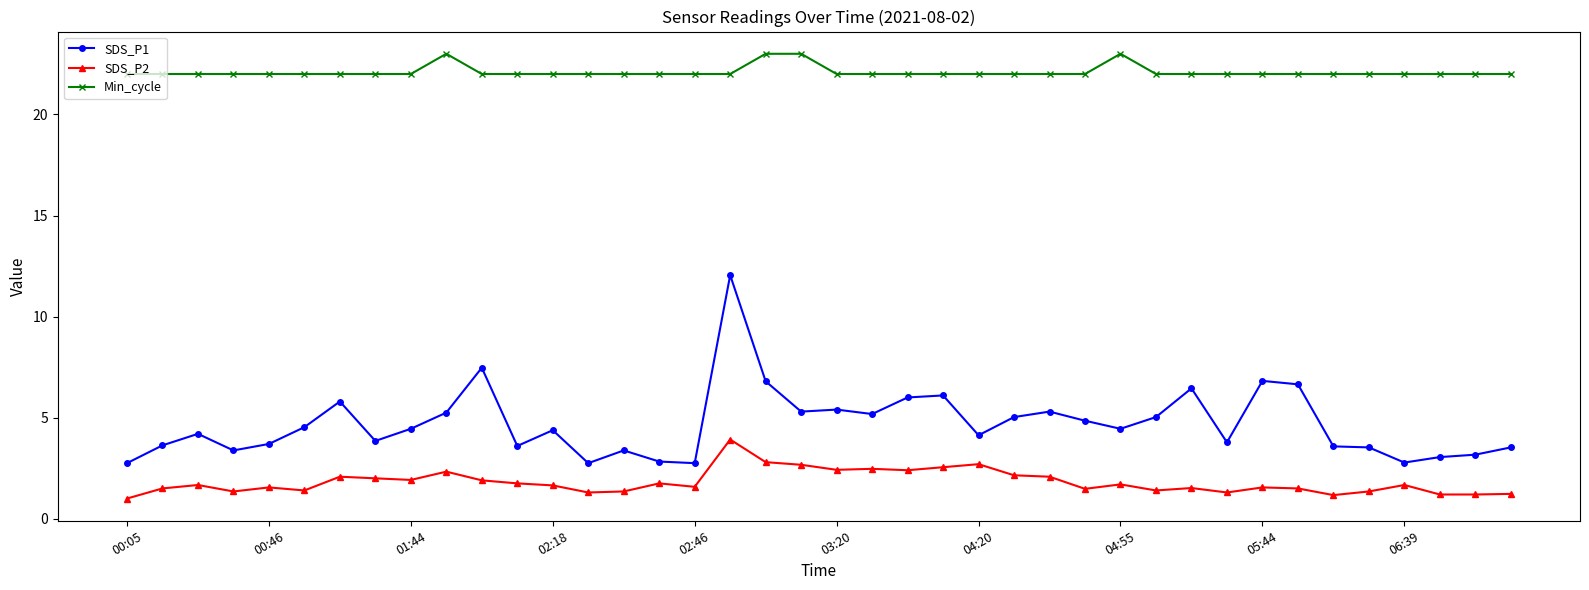

How many data points in SDS_P2 are above 1?

39